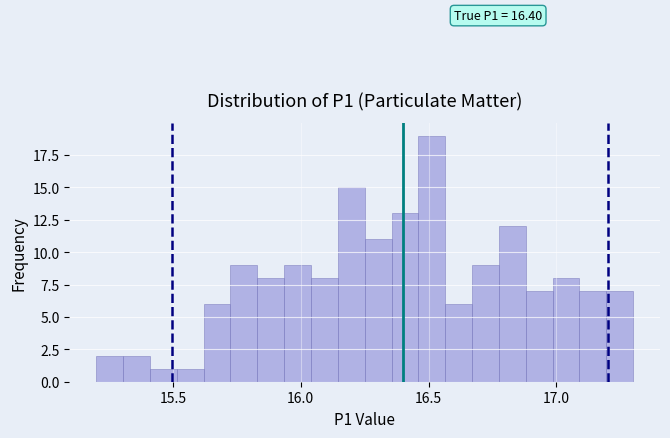

Read against the x-axis, roughly where is the centre of the tallest bar?

16.50